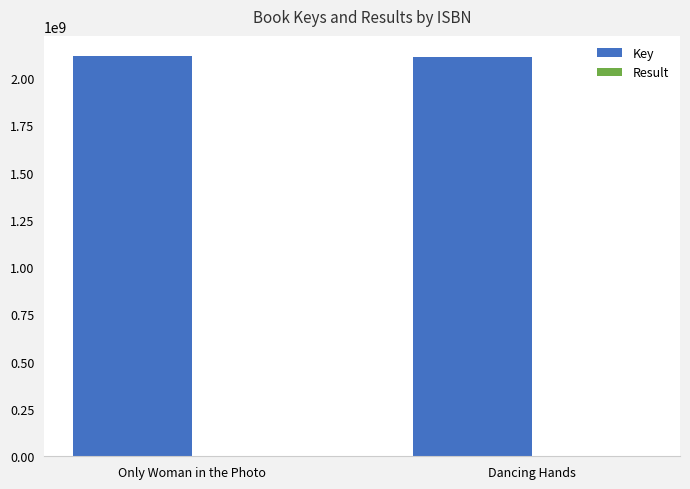

What is the highest value of the Key series?

2116928781